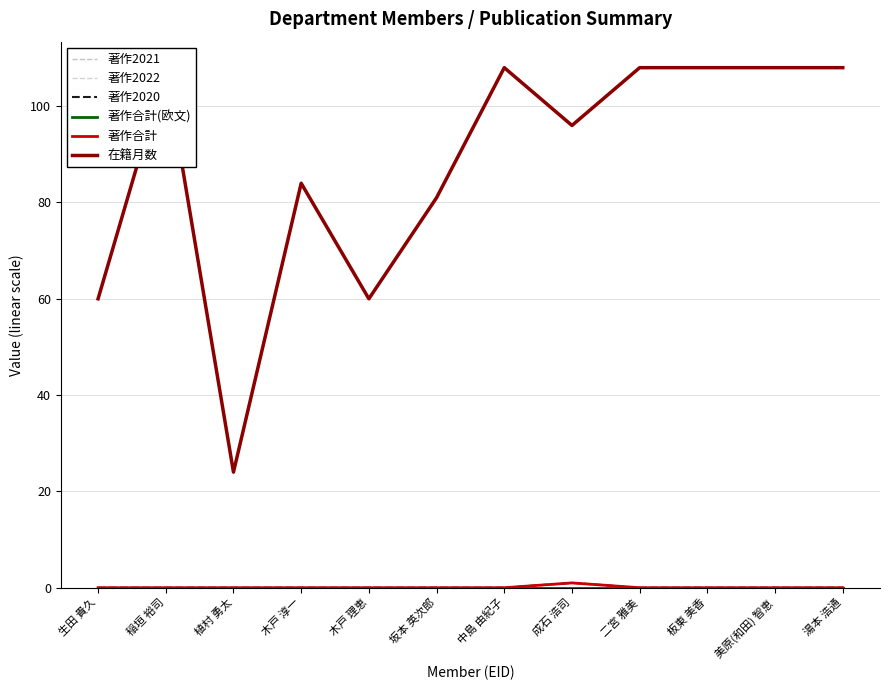

True or false: 著作合計(欧文) and 在籍月数 cross at least once.

False